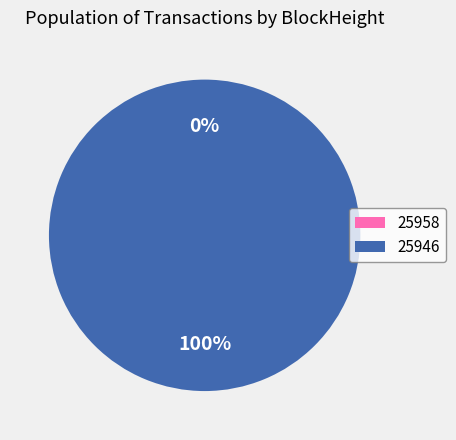

What percentage do 25946 and 25958 together represent?

100.0%